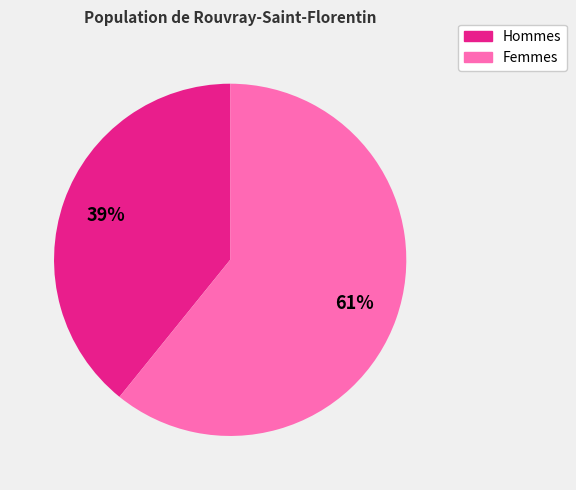

How many slices are in this pie chart?

2